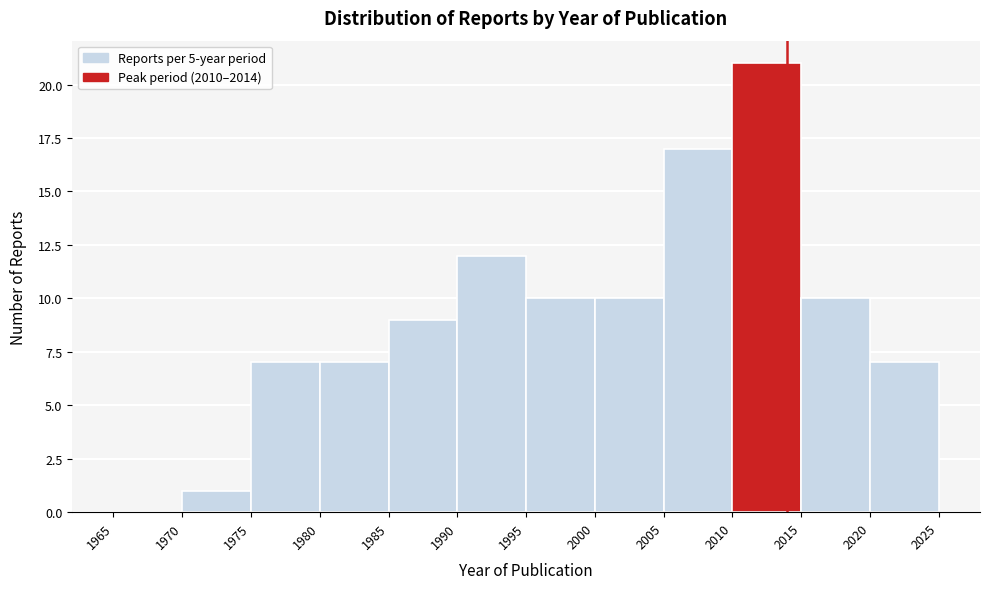

What is the height of the bar covering 1975 to 1980 on the x-axis? The values are not printed on the chart, so give them approximately, as read against the axis.

7